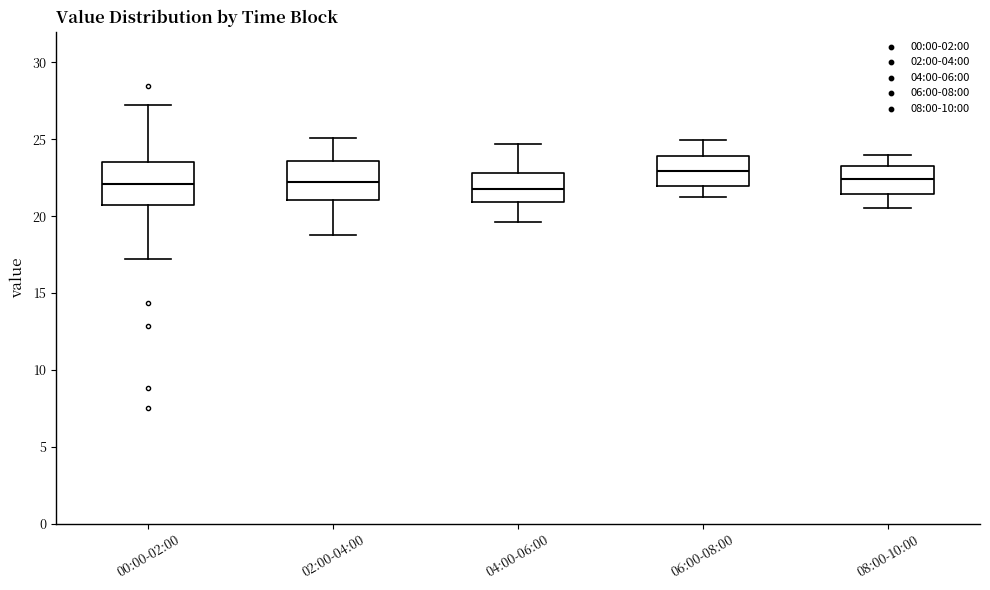

Reading left to right, transcribe this box plot: for each box, give where its median line is, the range the box spans, and where its two whiskers end, as read against the y-axis. The values are not printed on the chart, so give them approximately, as read against the axis.

00:00-02:00: median 22.0, box 20.5 to 23.5, whiskers 17.0 to 27.5
02:00-04:00: median 22.5, box 21.0 to 23.5, whiskers 19.0 to 25.0
04:00-06:00: median 22.0, box 21.0 to 23.0, whiskers 19.5 to 24.5
06:00-08:00: median 23.0, box 22.0 to 24.0, whiskers 21.5 to 25.0
08:00-10:00: median 22.5, box 21.5 to 23.5, whiskers 20.5 to 24.0